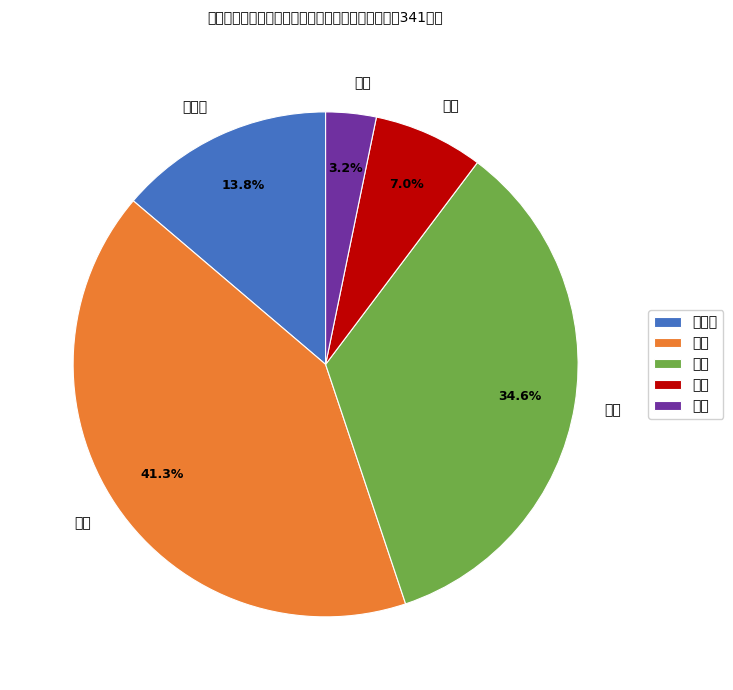

To the nearest percent, what is the difference between the largest and smallest slice percentages?

38%